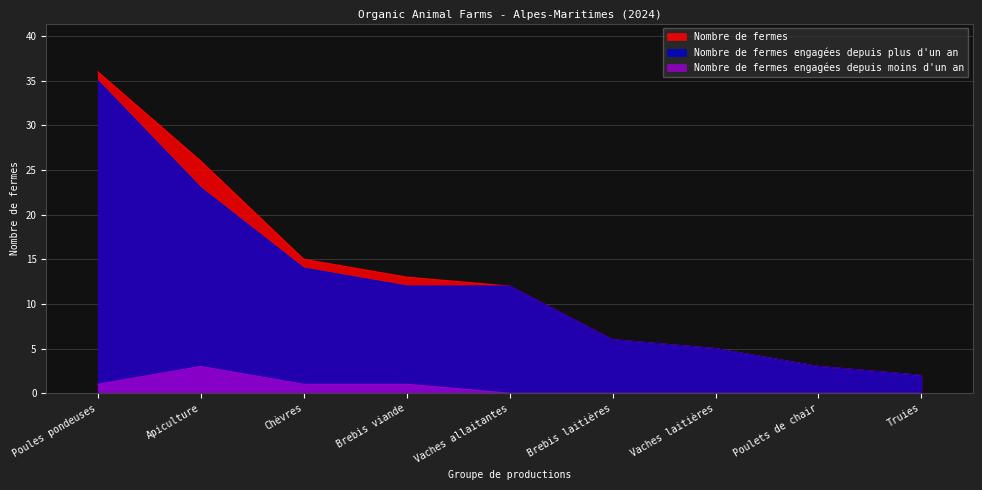

True or false: Nombre de fermes engagées depuis moins d'un an and Nombre de fermes cross at least once.

False